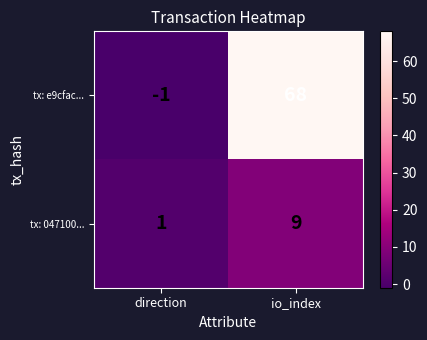

Is it true that tx: e9cfac... equals -1 at direction?

True